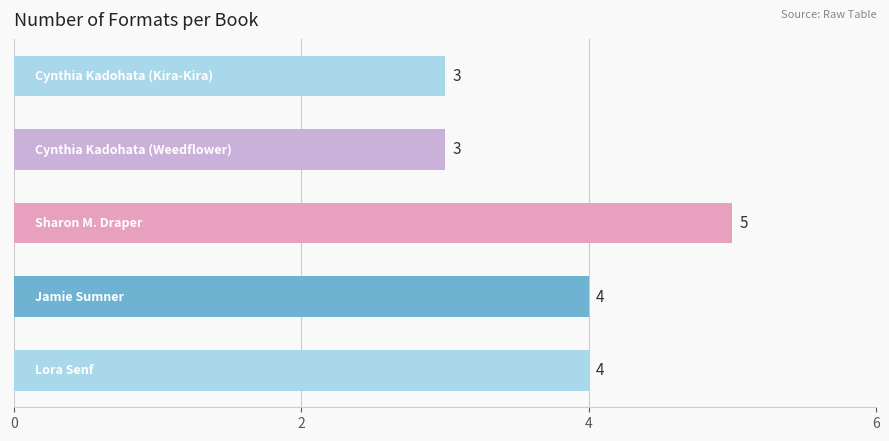

What is the sum of all values?

19